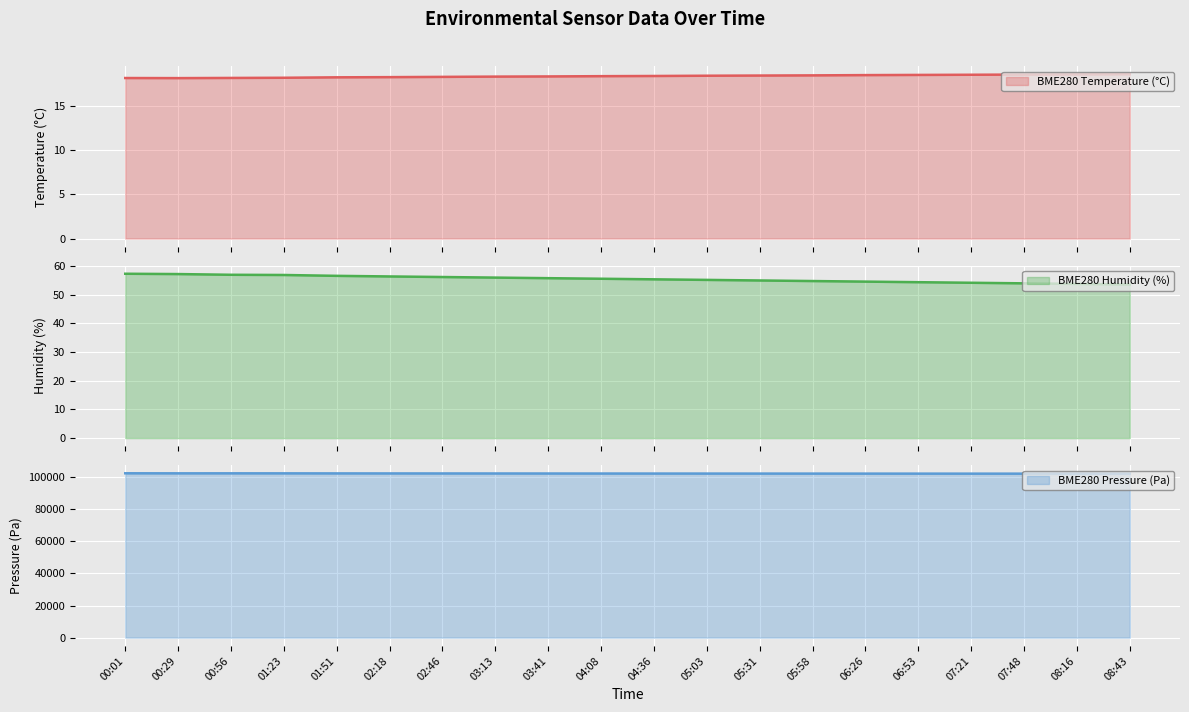

What is the maximum value for BME280_humidity?

57.2